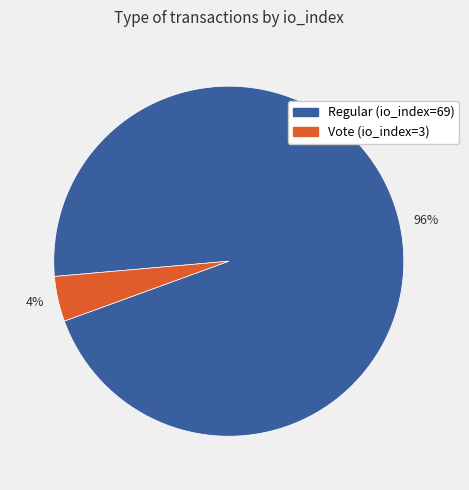

Which category accounts for the majority?

96%